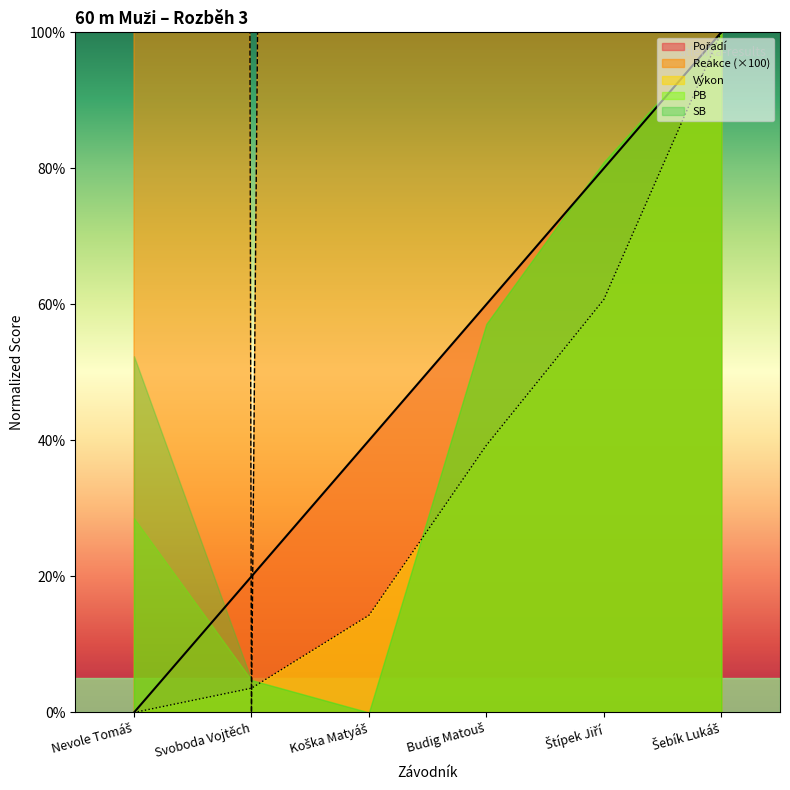

List the labels in order of Reakce value, smallest first.

Svoboda Vojtěch, Koška Matyáš, Šebík Lukáš, Nevole Tomáš, Štípek Jiří, Budig Matouš